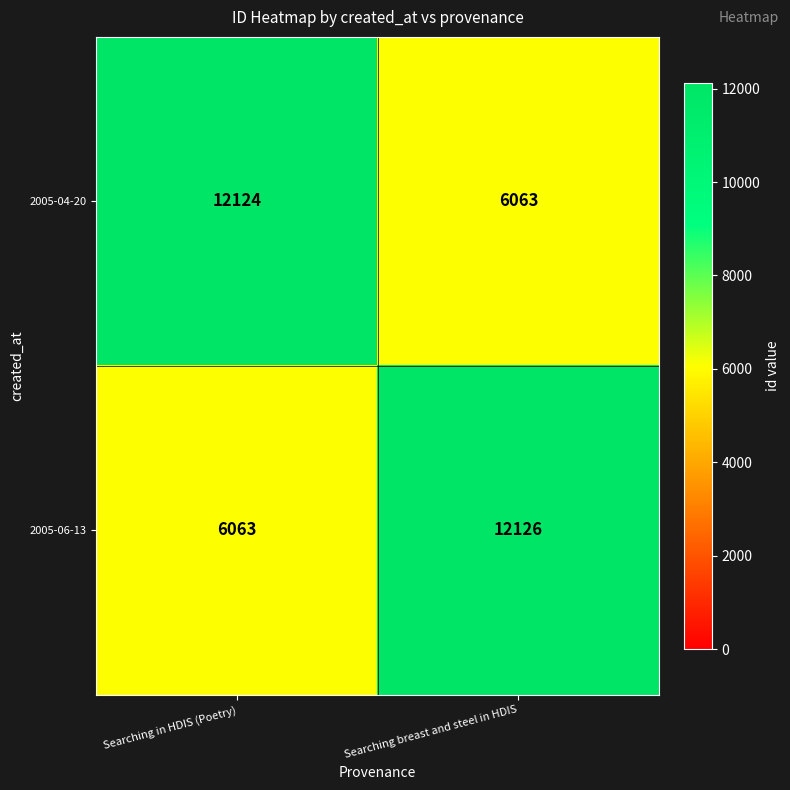

Reading left to right, extract all data points from this chart.

2005-04-20: 12124	6063
2005-06-13: 6063	12126